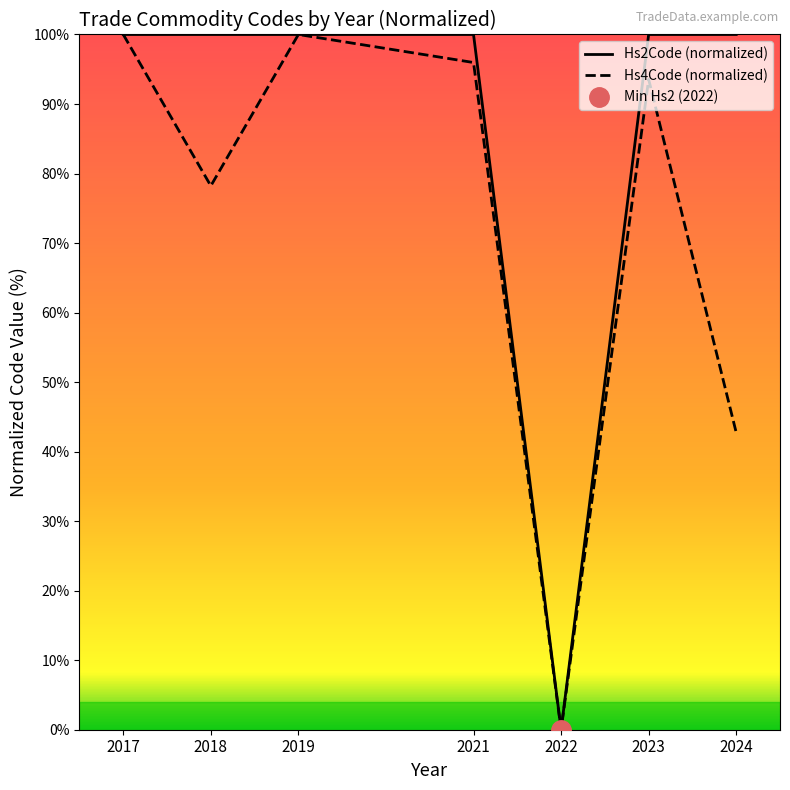

How many intersections are there between Hs4Code (normalized) and Hs2Code (normalized)?

3